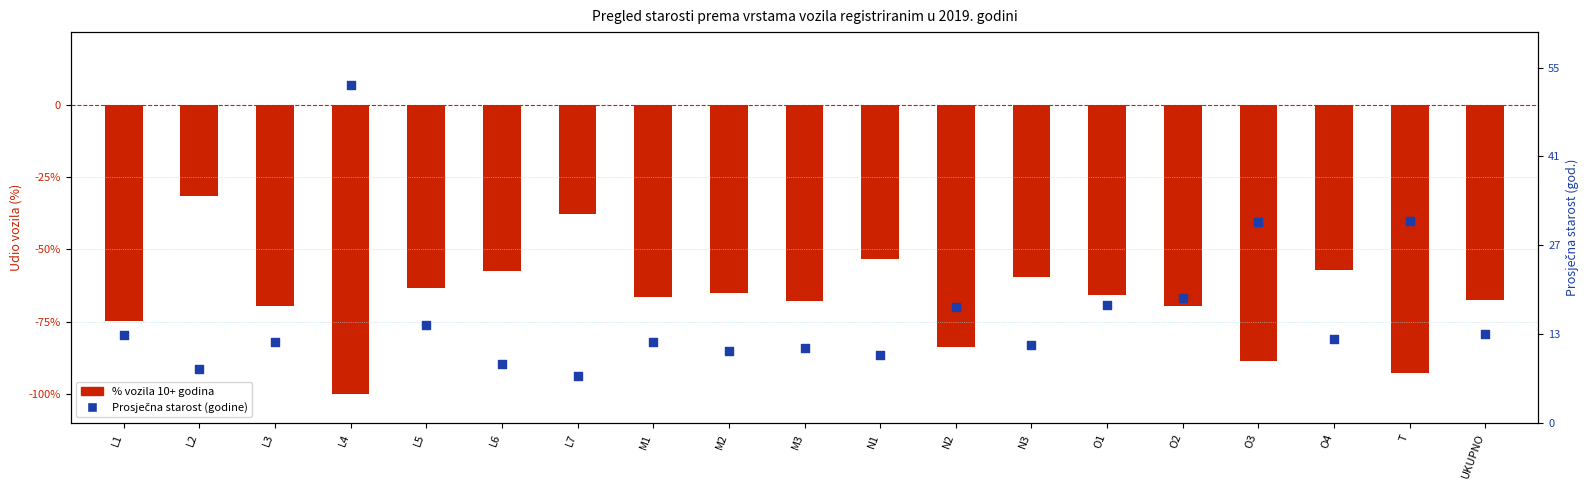

Which series contains the lowest Y value?

% vozila 10+ godina